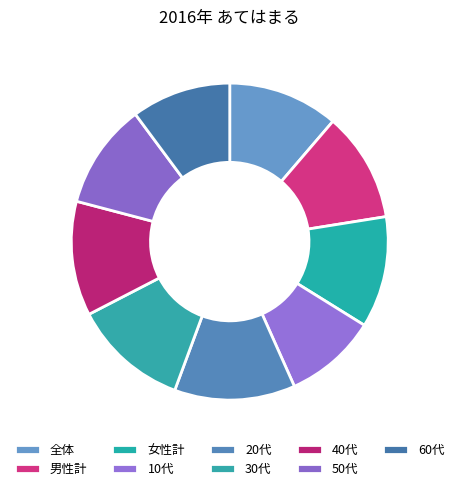

What is the smallest slice in the pie chart?

10代